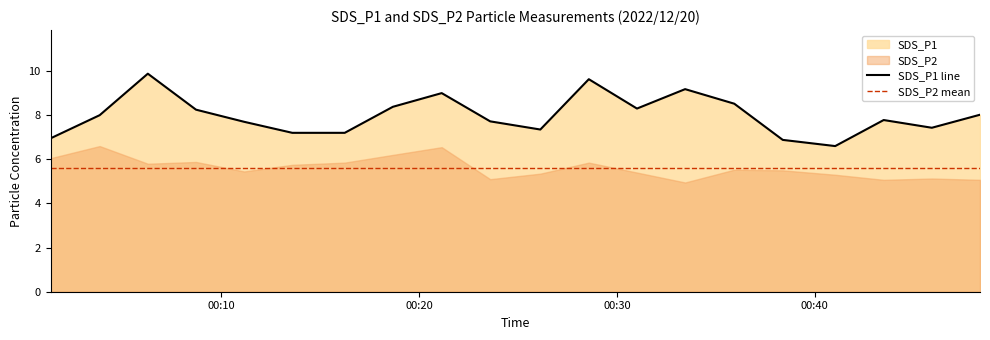

What is the minimum value shown in the chart?

6.6